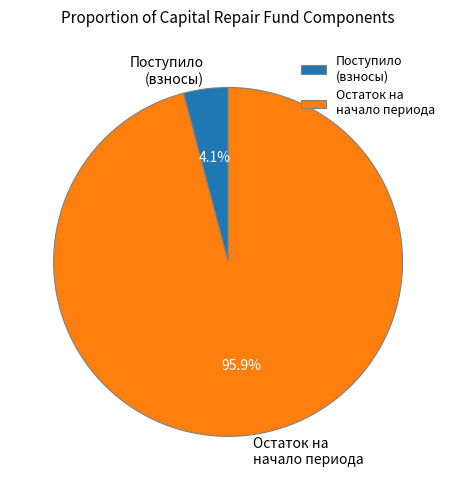

Which category has the smallest portion of the pie?

Поступило (взносы)